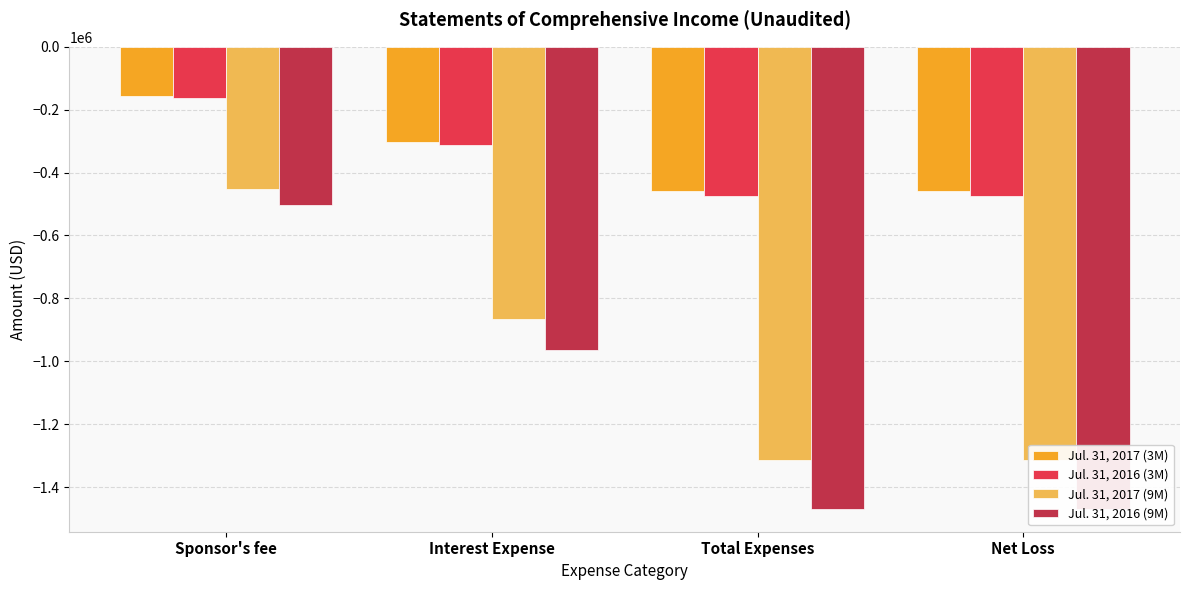

What is the approximate value of Jul. 31, 2017 (3M) at Total Expenses, to the nearest 50?

-459250